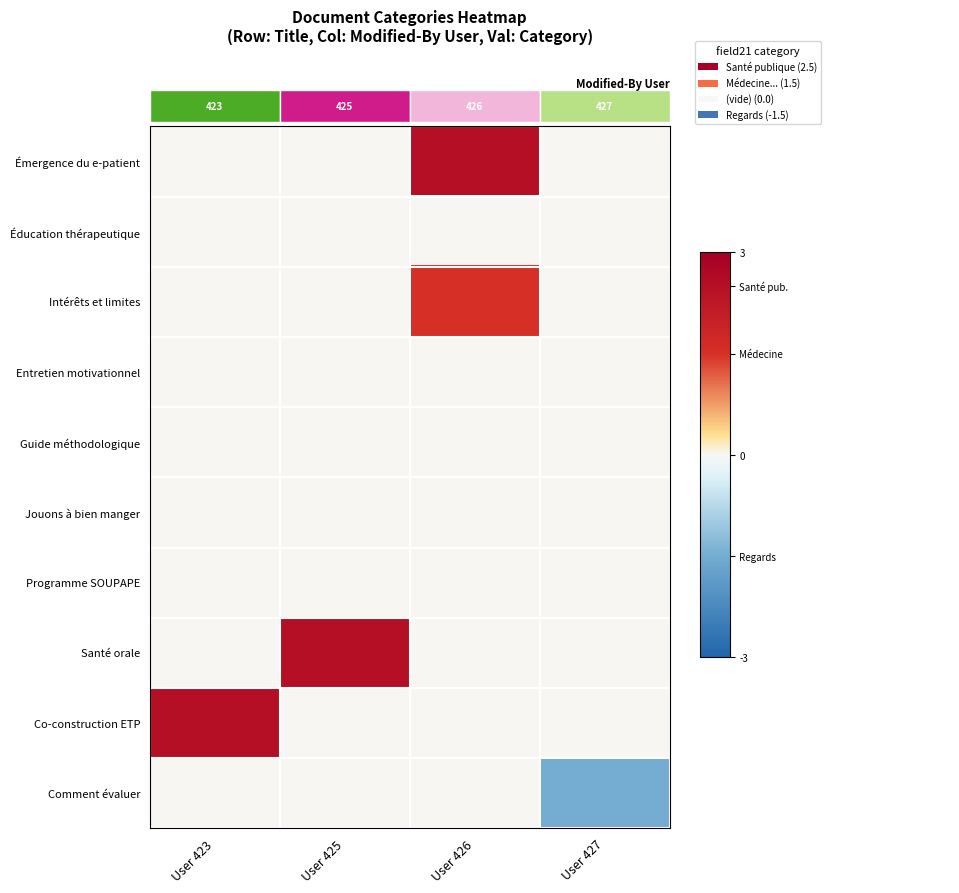

What is the greatest value displayed?

2.5